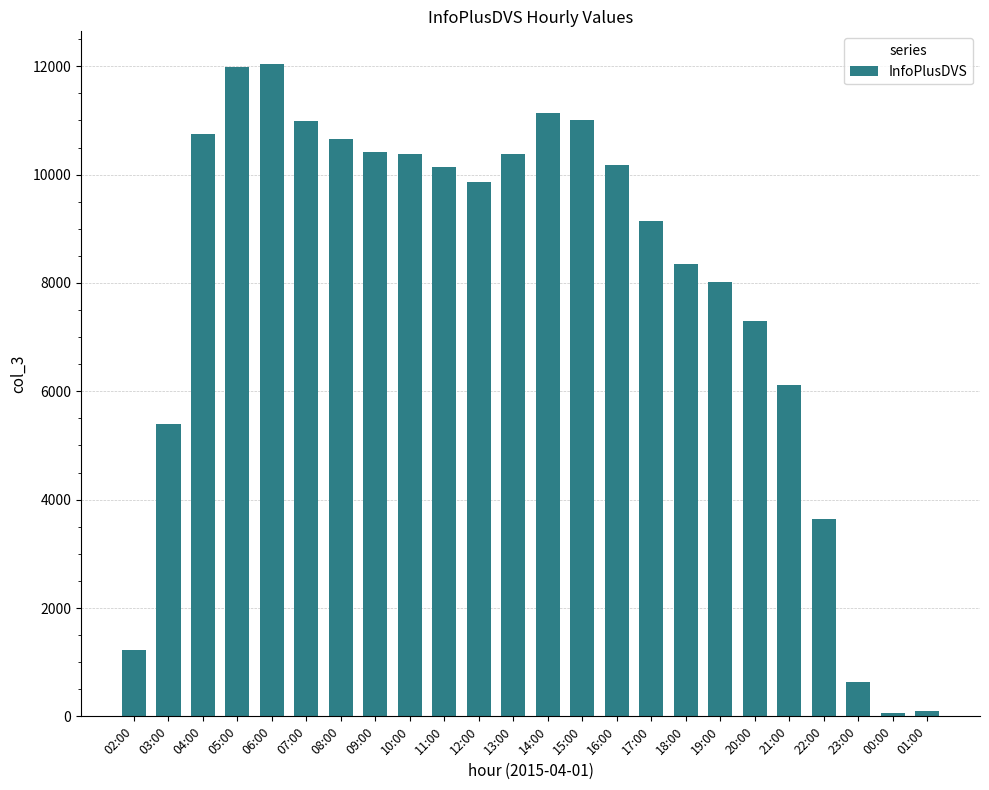

What is the label of the 7th bar from the left?

08:00